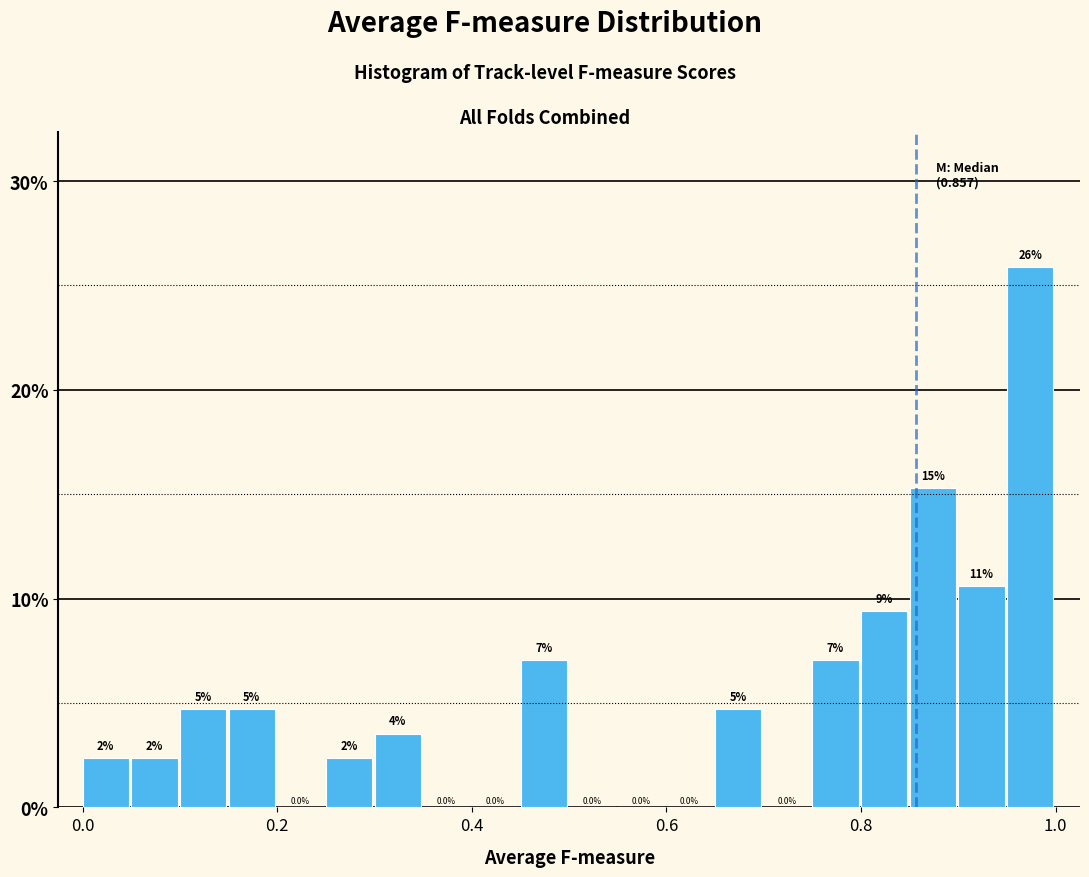

Around what value on the x-axis is the tallest bar? Give the approximate position of its centre, as read against the axis.

0.98